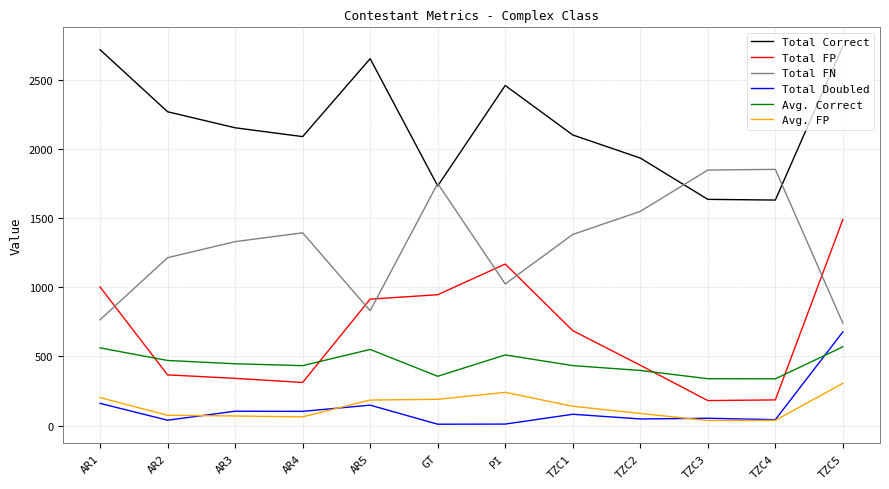

True or false: Total Correct and Total FN intersect in this chart.

True